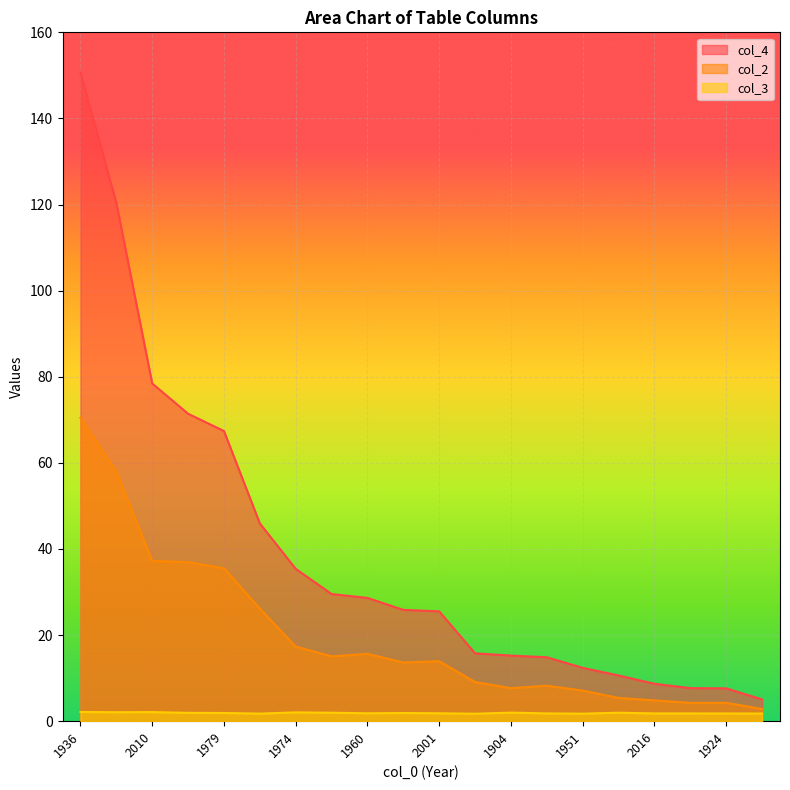

The col_3 series shows 1.8 at 1917. True or false?

True